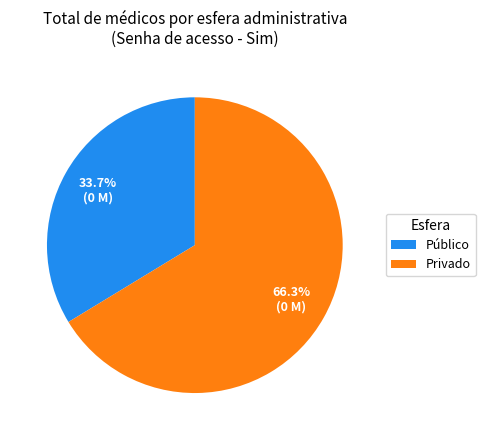

What percentage do Público and Privado together represent?

100.0%